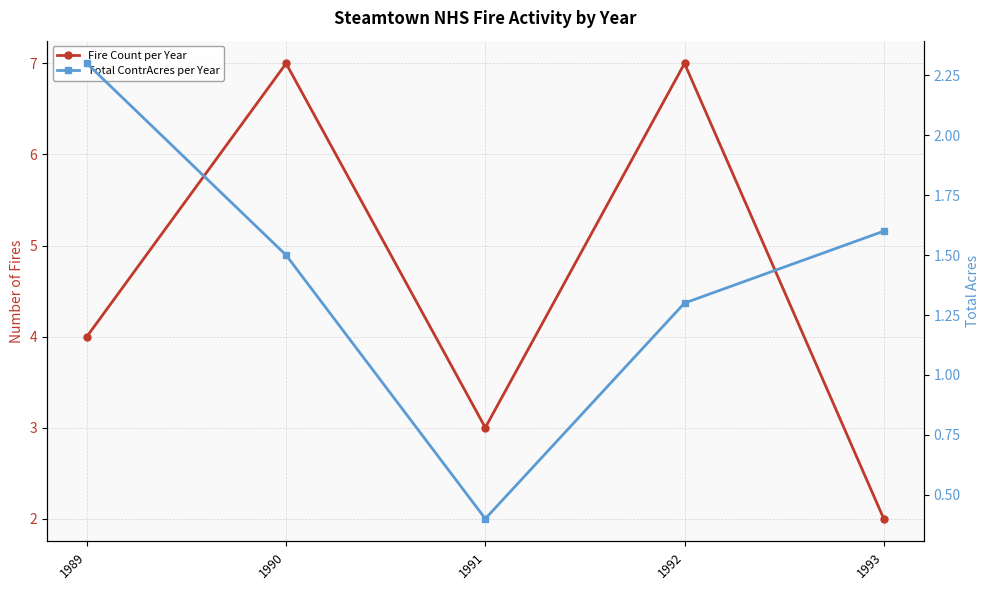

At how many categories does at least one series exceed 6?

2